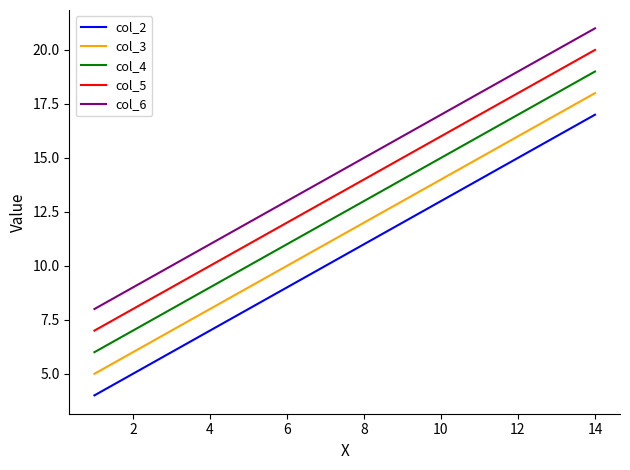

List the series in order of their peak value, highest first.

col_6, col_5, col_4, col_3, col_2